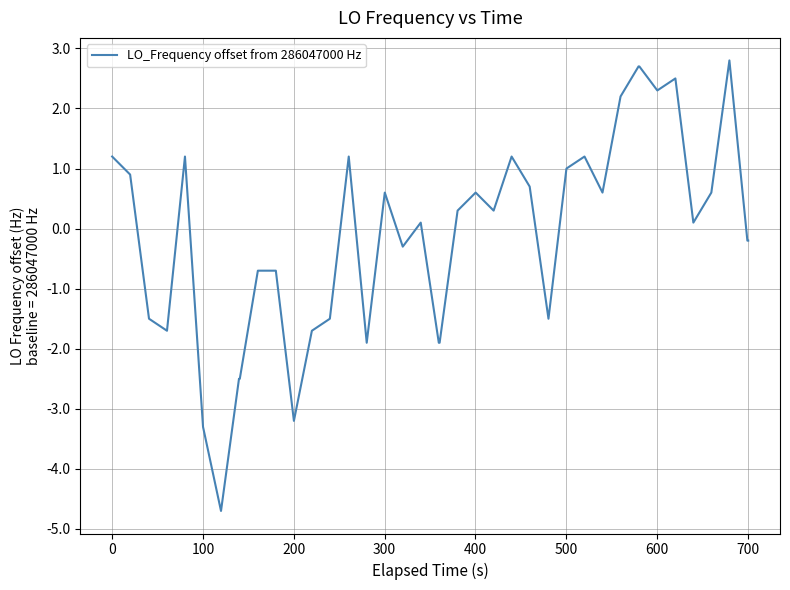

What is the greatest value displayed?

2.8